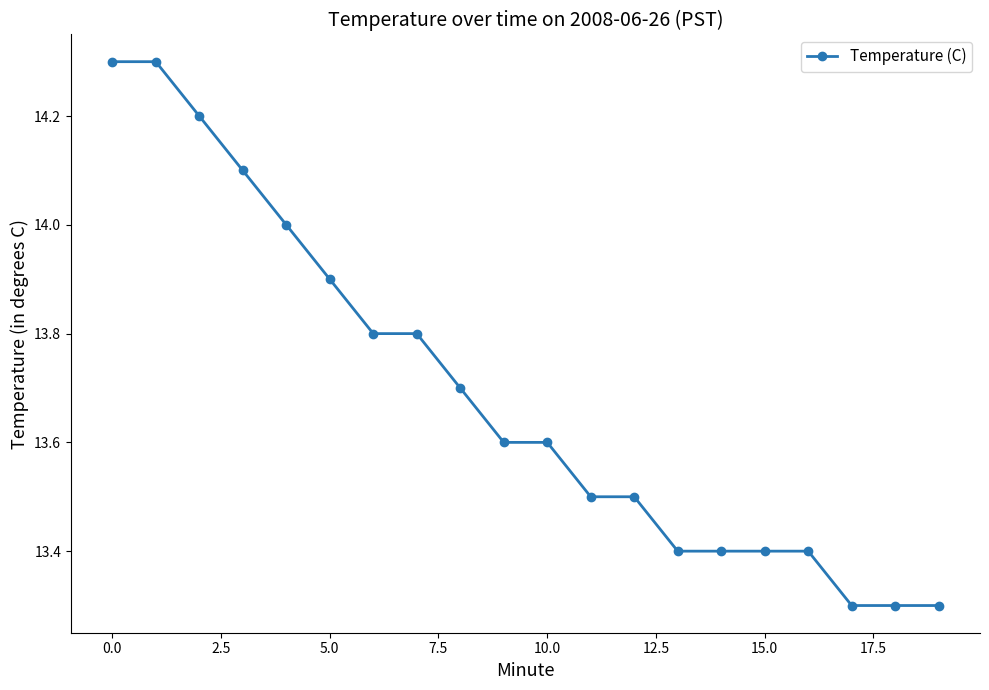

What is the difference between the second highest and minimum values?

1.0